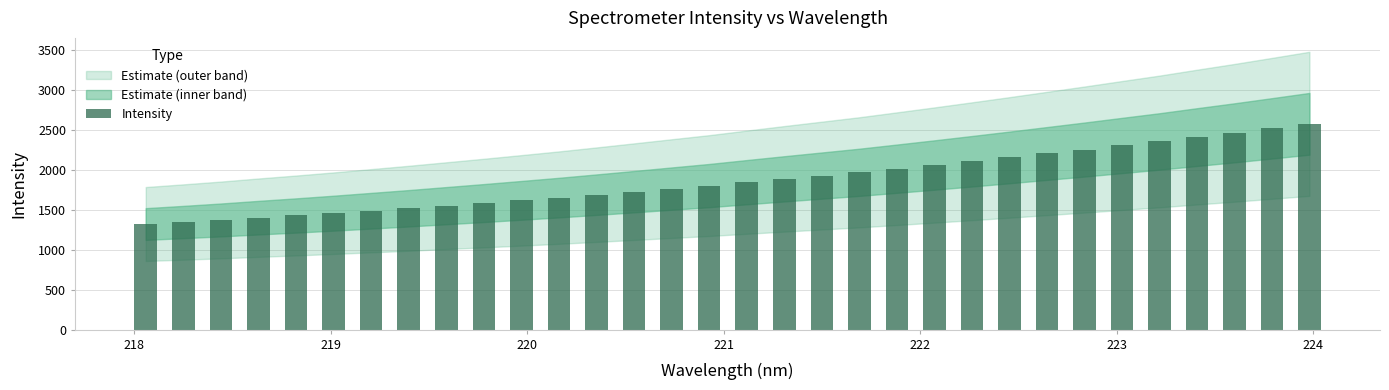

What is the sum of all values?

59680.7